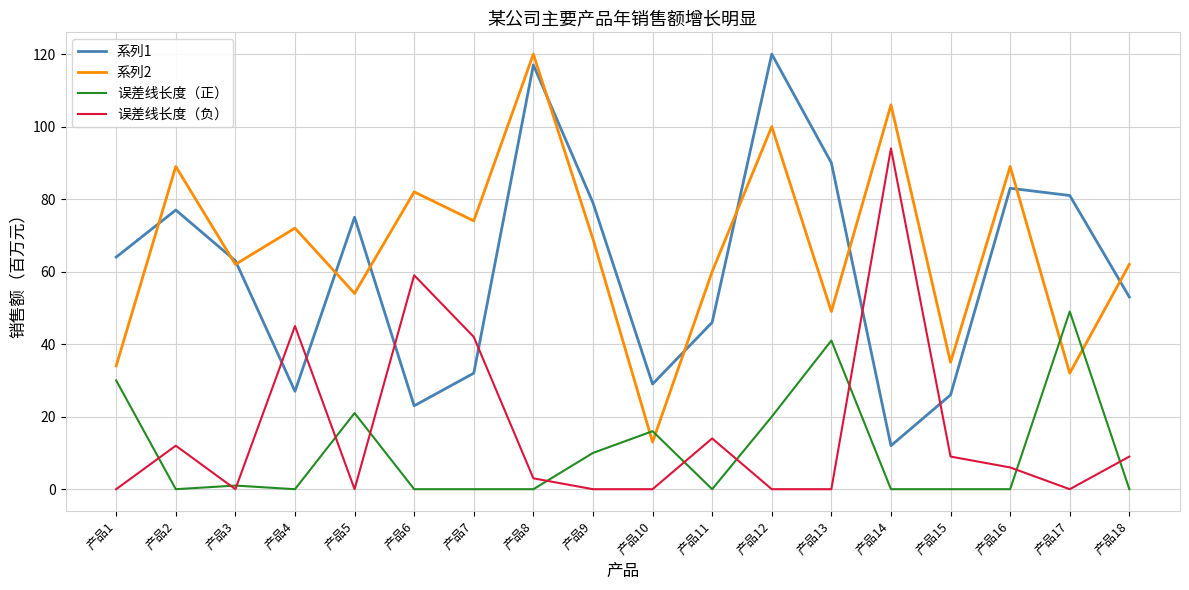

Does the chart display data point markers on the line(s)?

No